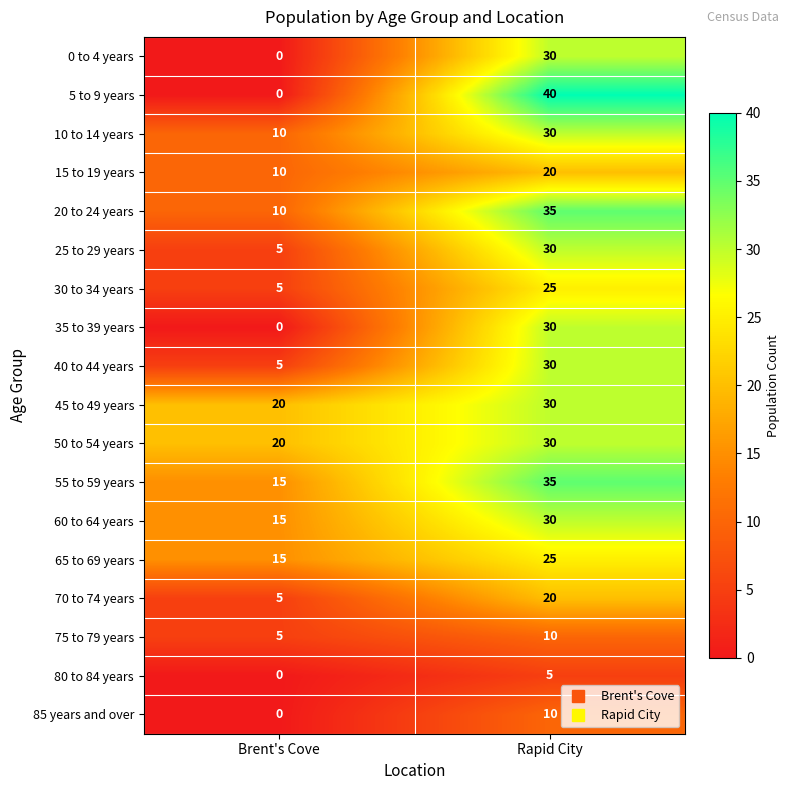

What is the greatest value displayed?

40